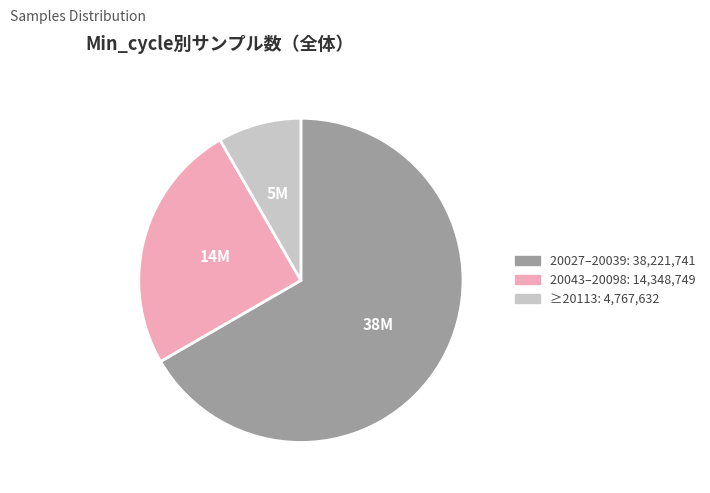

How many segments does this pie chart have?

3